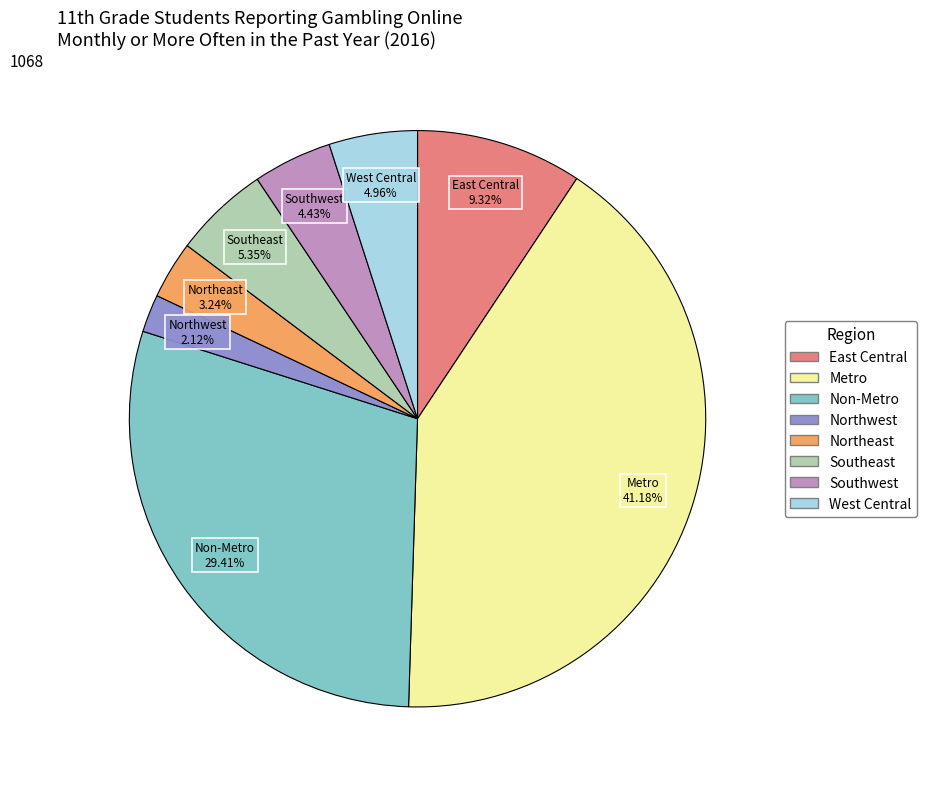

Is it true that Southwest is 12% of the pie?

False